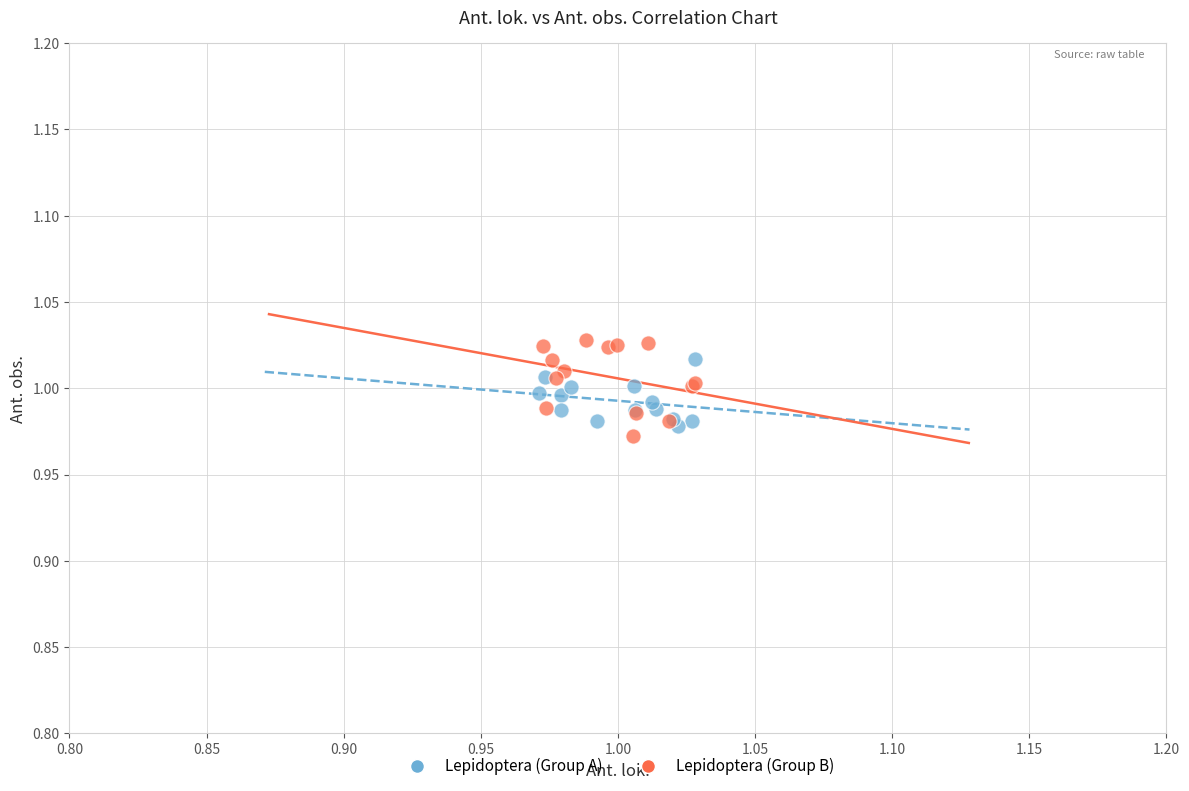

Which series has the largest Y range (max minus min)?

Lepidoptera (Group B)